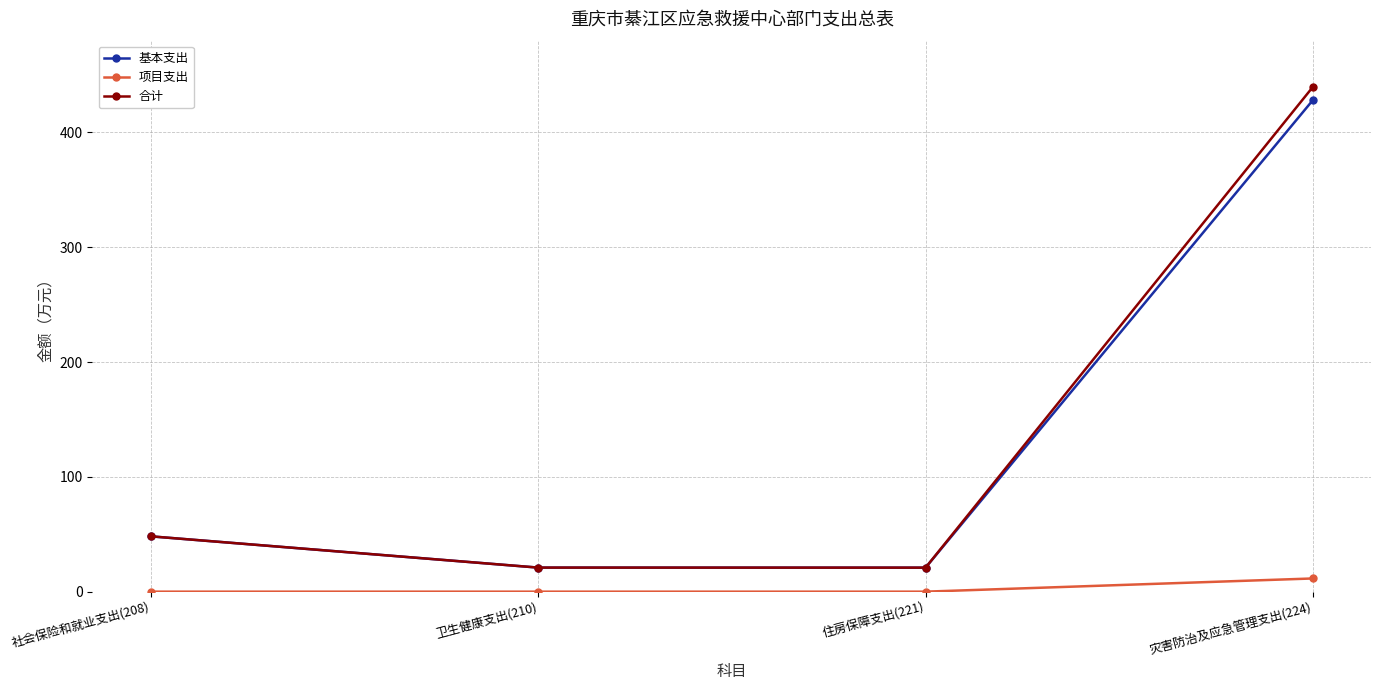

At which label does 基本支出 reach its peak?

灾害防治及应急管理支出(224)